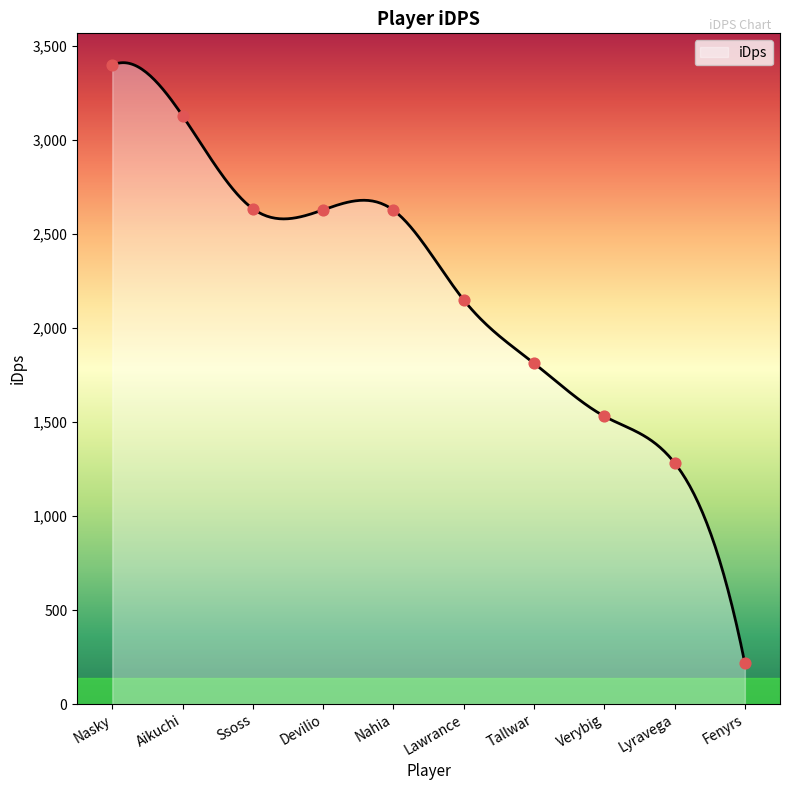

Between Nasky and Lyravega, which is larger?

Nasky